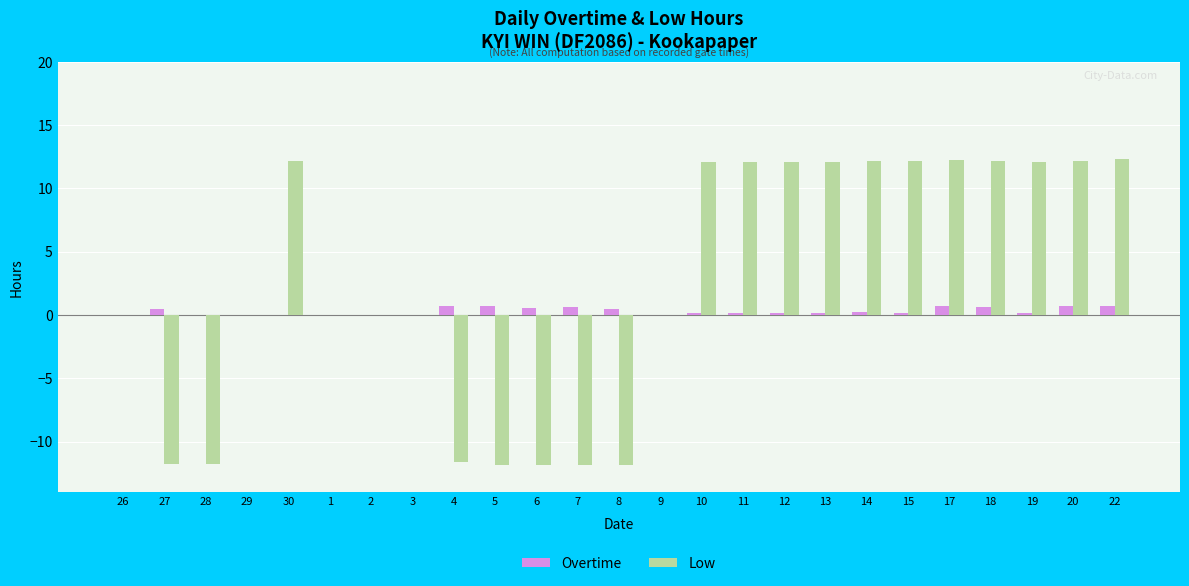

How many series are shown in this chart?

2